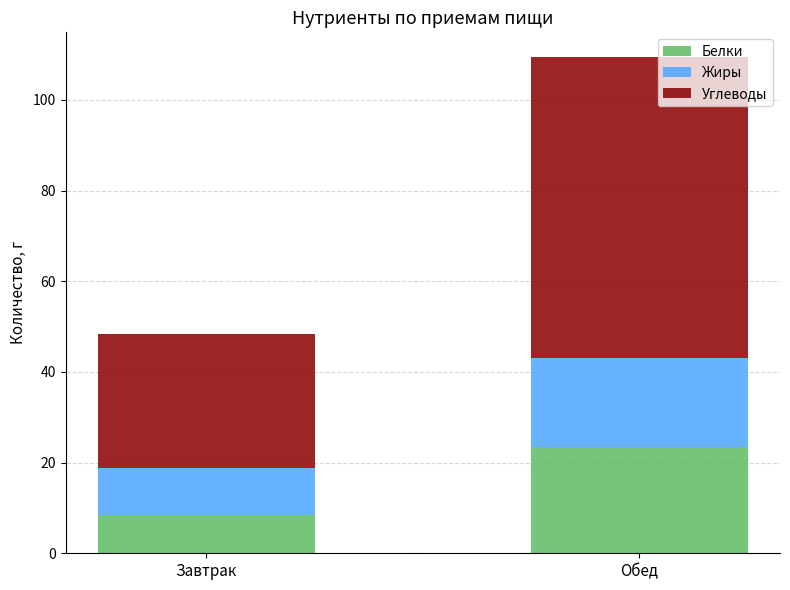

Is it true that Белки equals 23.4 at Обед?

True